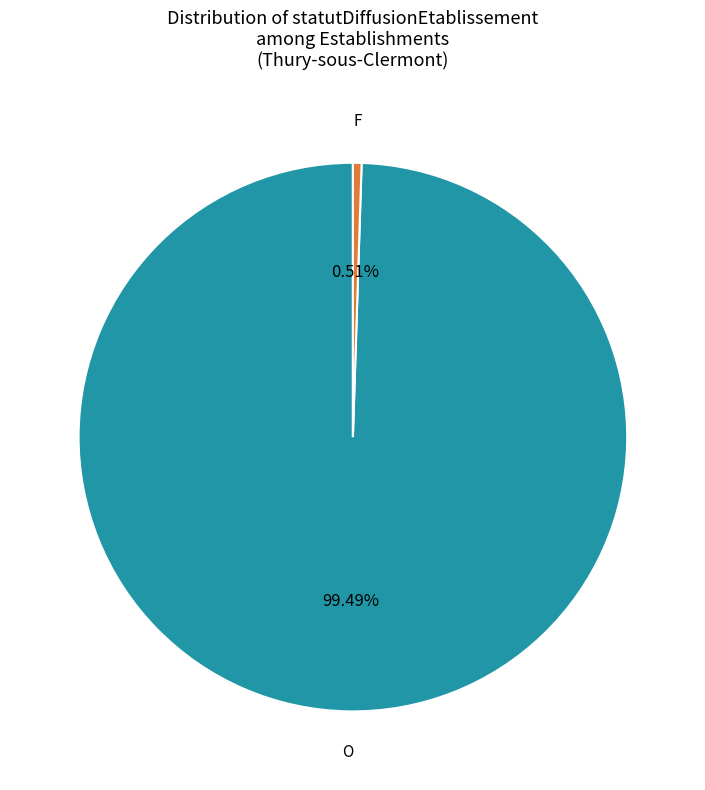

What is the largest slice in the pie chart?

O